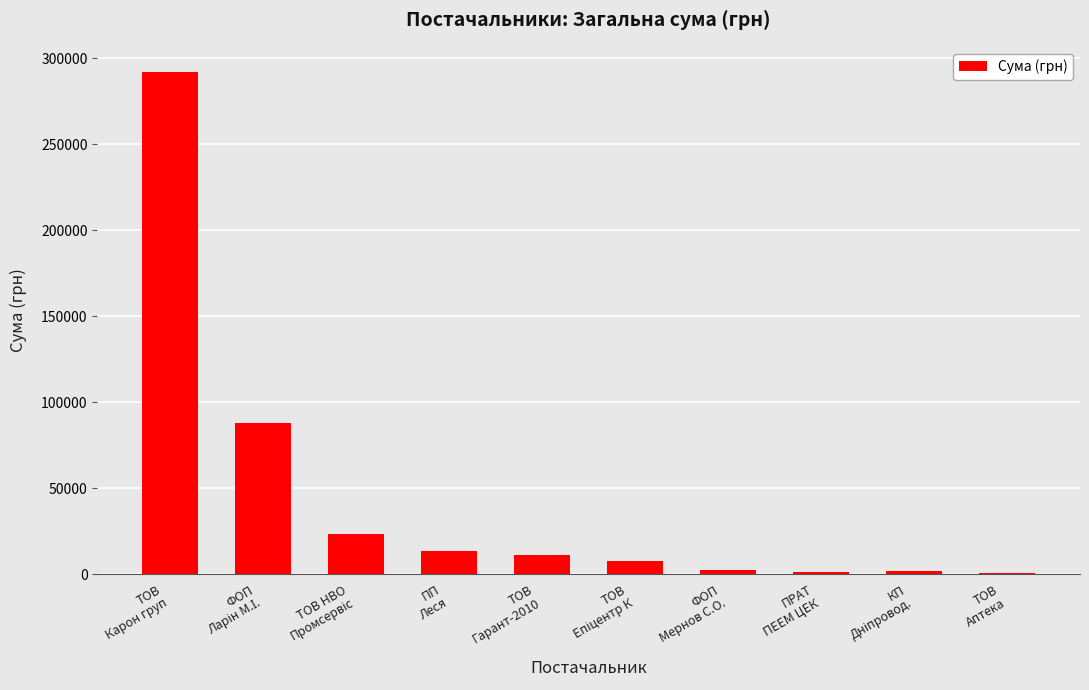

What is the greatest value displayed?

291996.0